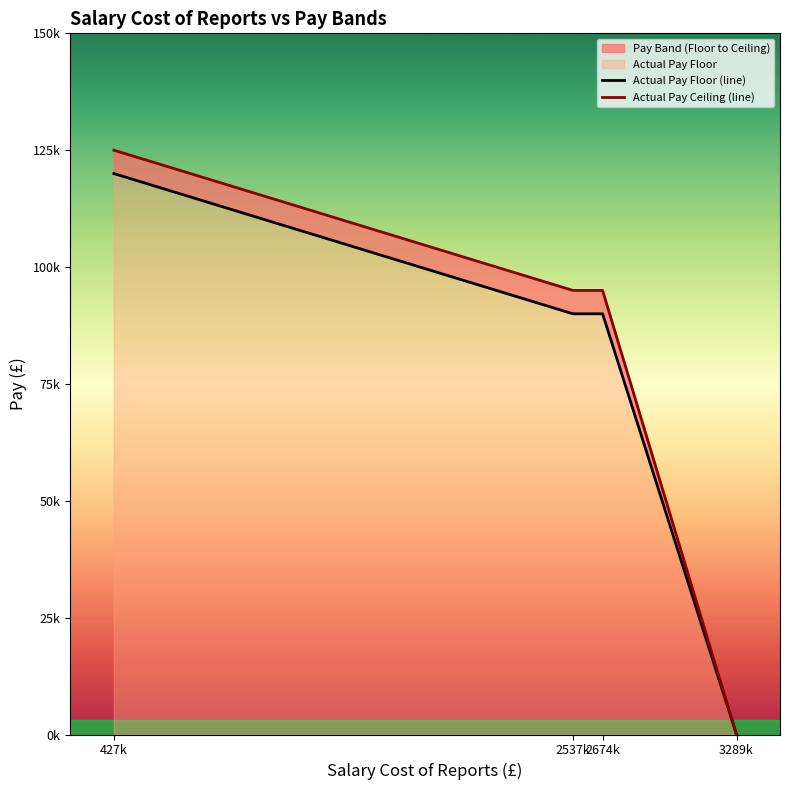

Is it true that Actual Pay Floor (line) equals 90000 at 2674k?

True